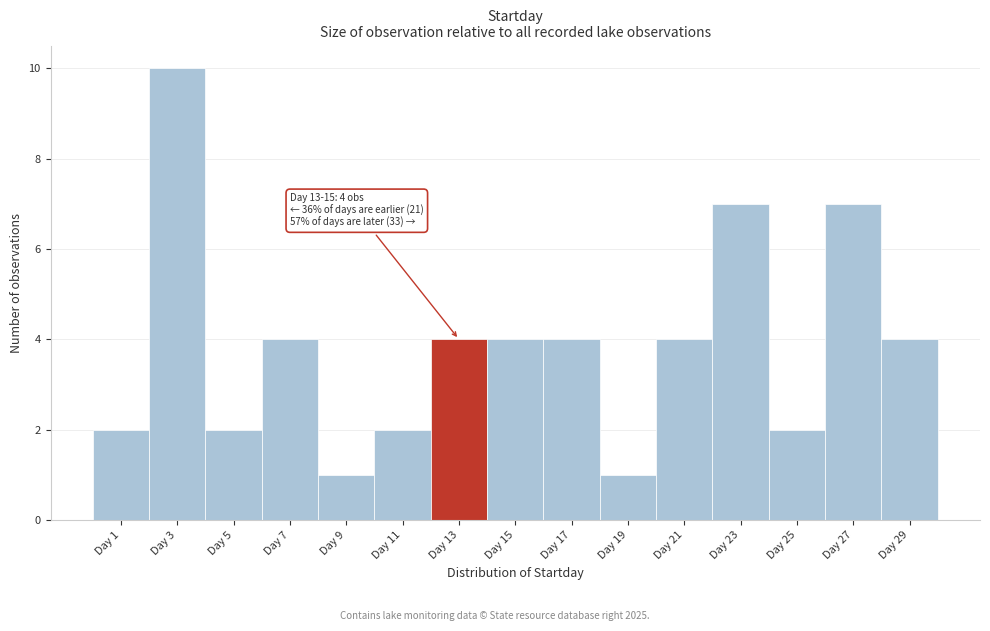

Reading left to right, transcribe all the data shown in this chart.

2	10	2	4	1	2	4	4	4	1	4	7	2	7	4